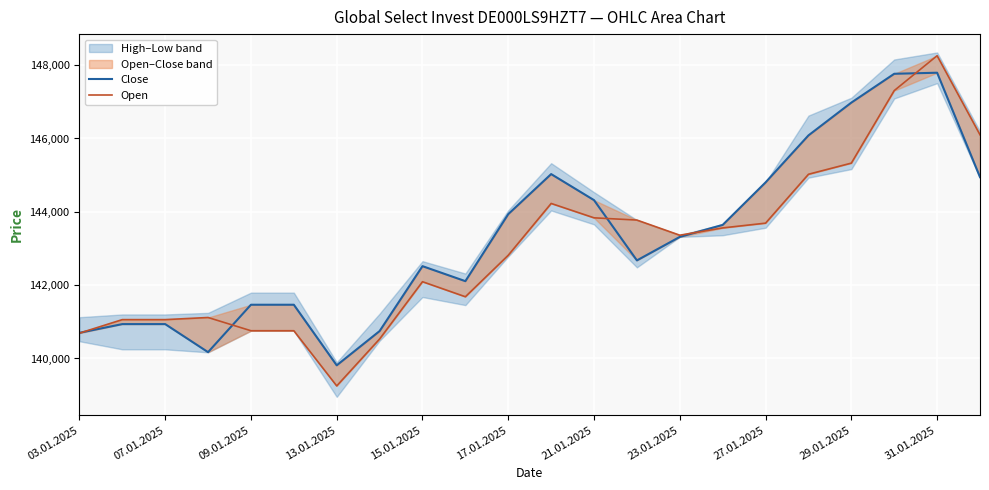

How many interior local valleys does the Open series have?

3